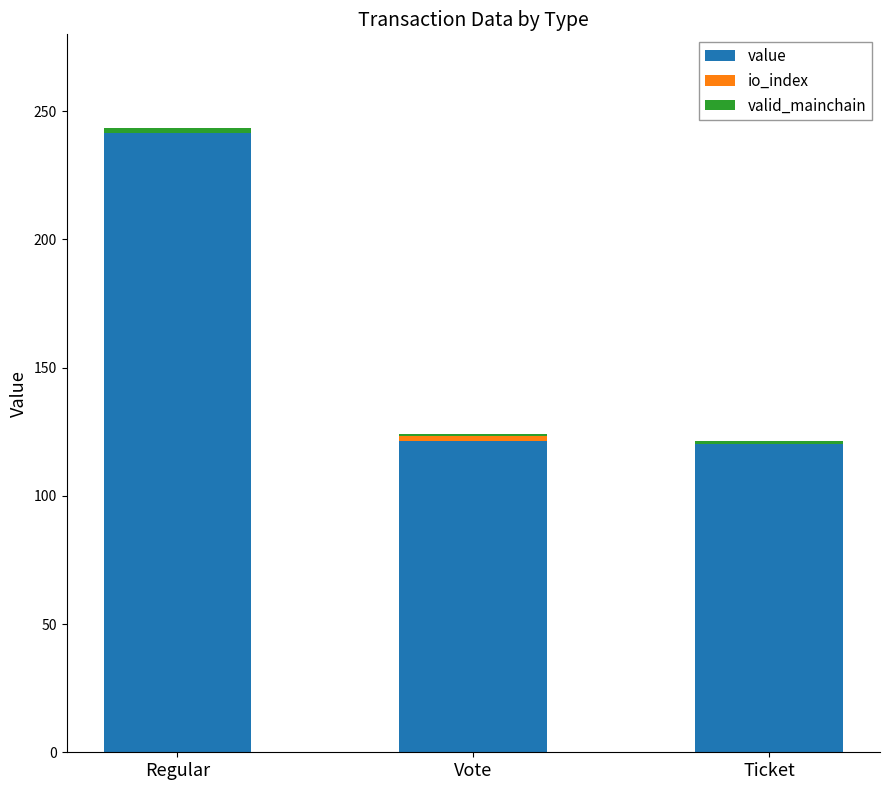

At which category is the sum across all series the highest?

Regular